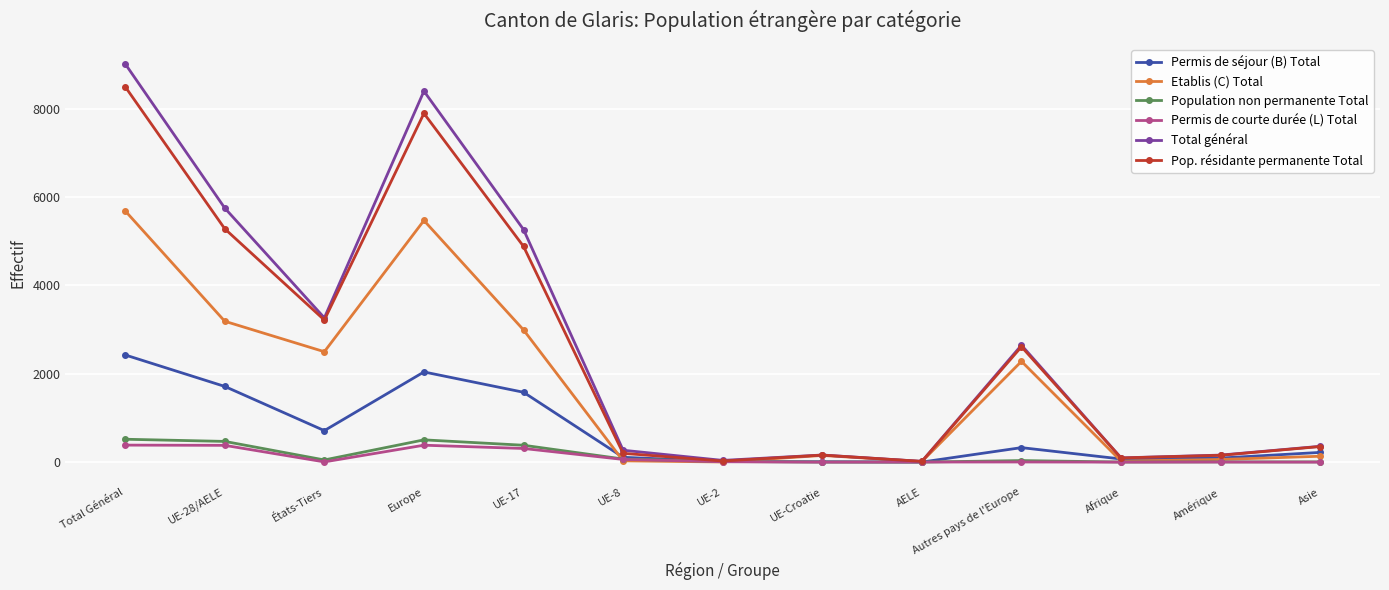

What is the average value of the Permis de séjour (B) Total series?

717